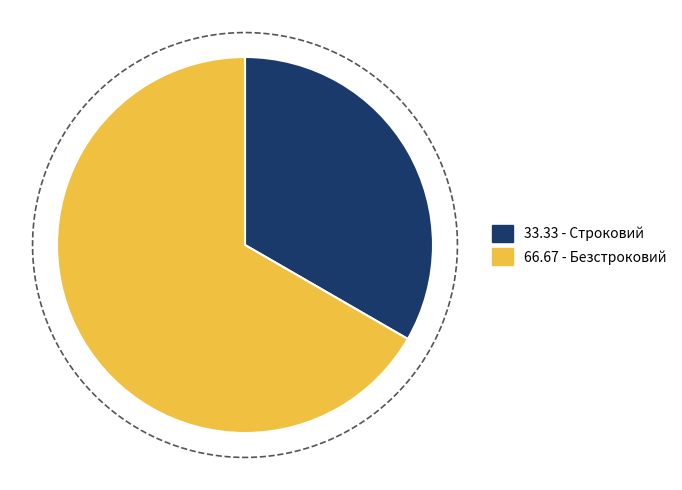

To the nearest percent, what percentage of the pie is Безстроковий?

67%